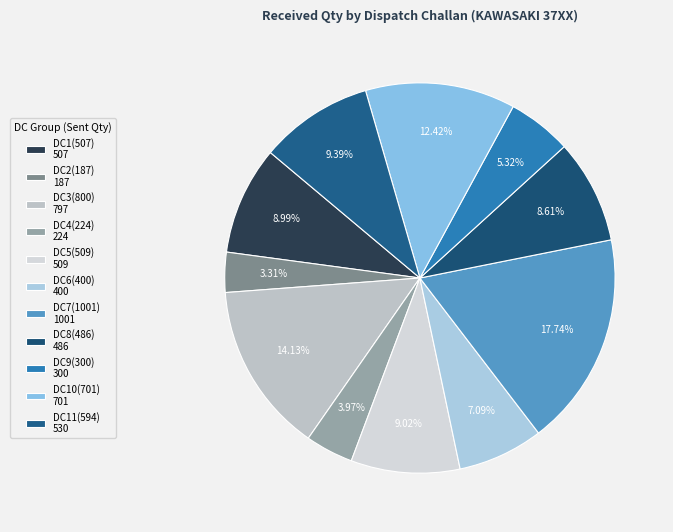

How many slices are in this pie chart?

11